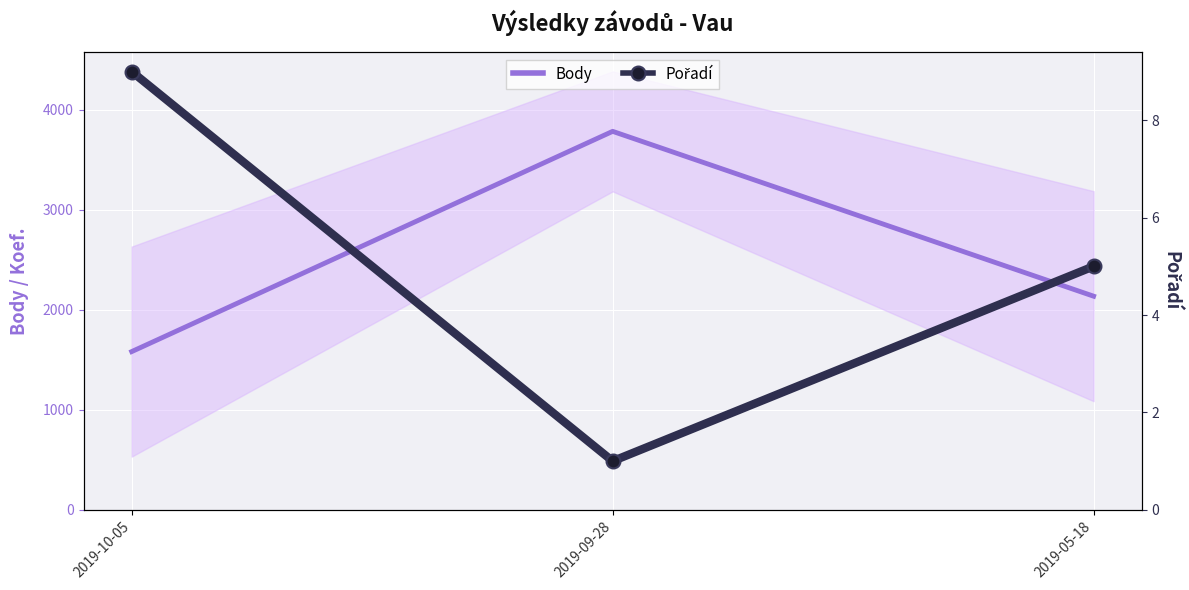

What is the sum of all Pořadí values?

15